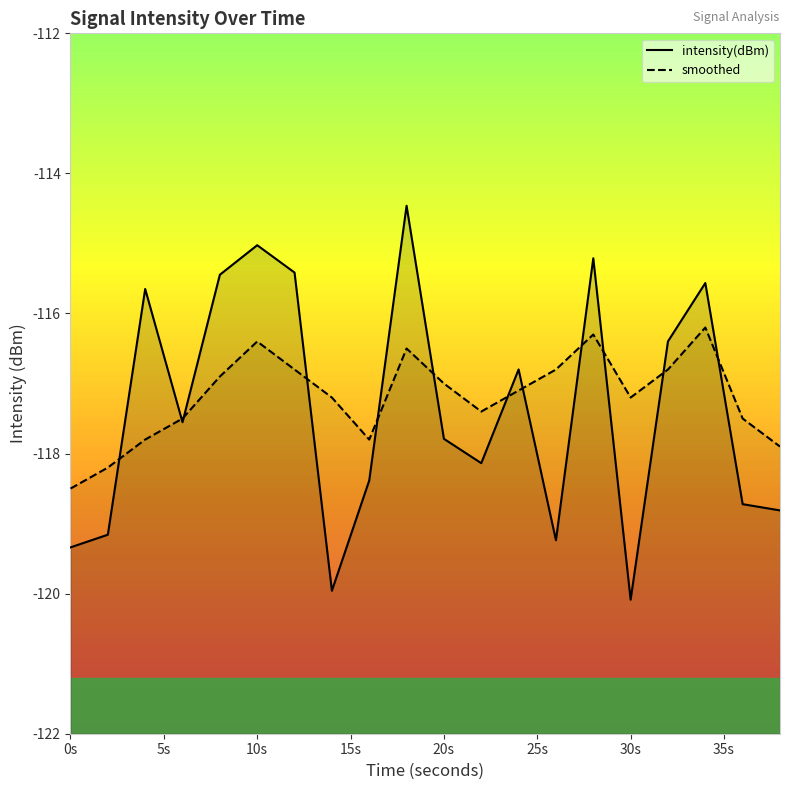

Does the chart display data point markers on the line(s)?

No